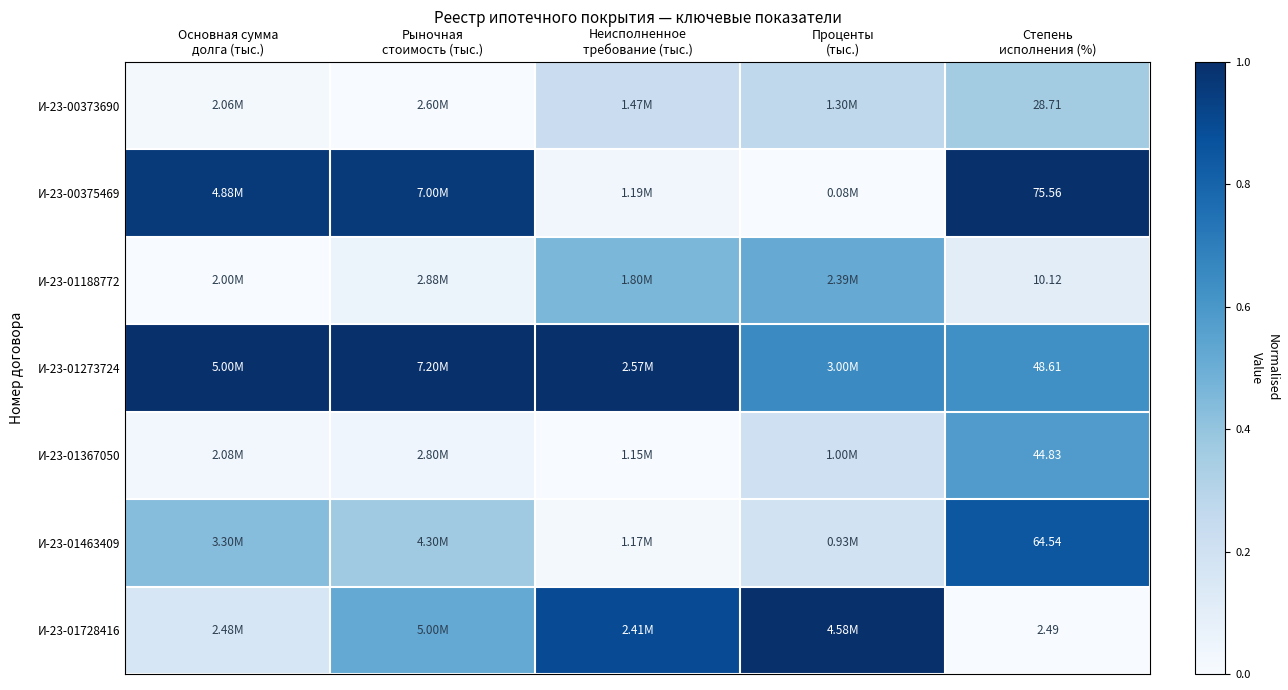

At how many categories does at least one series exceed 0?

5